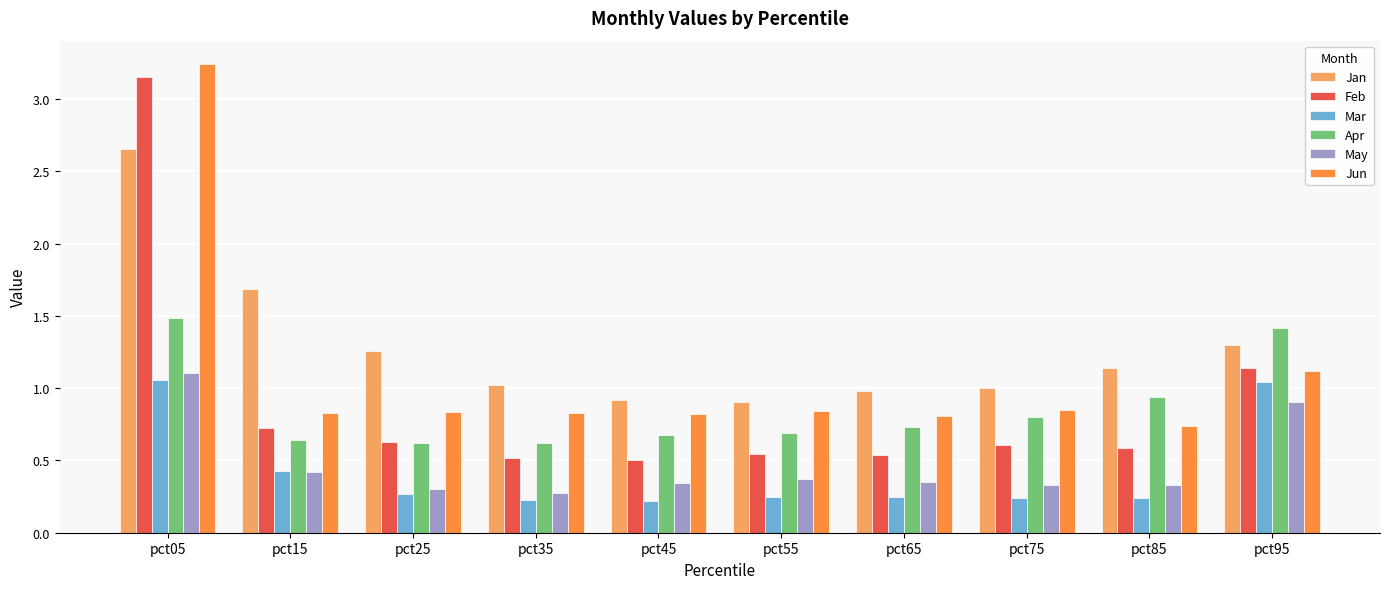

True or false: Jan has a value of 1.5 at pct05.

False